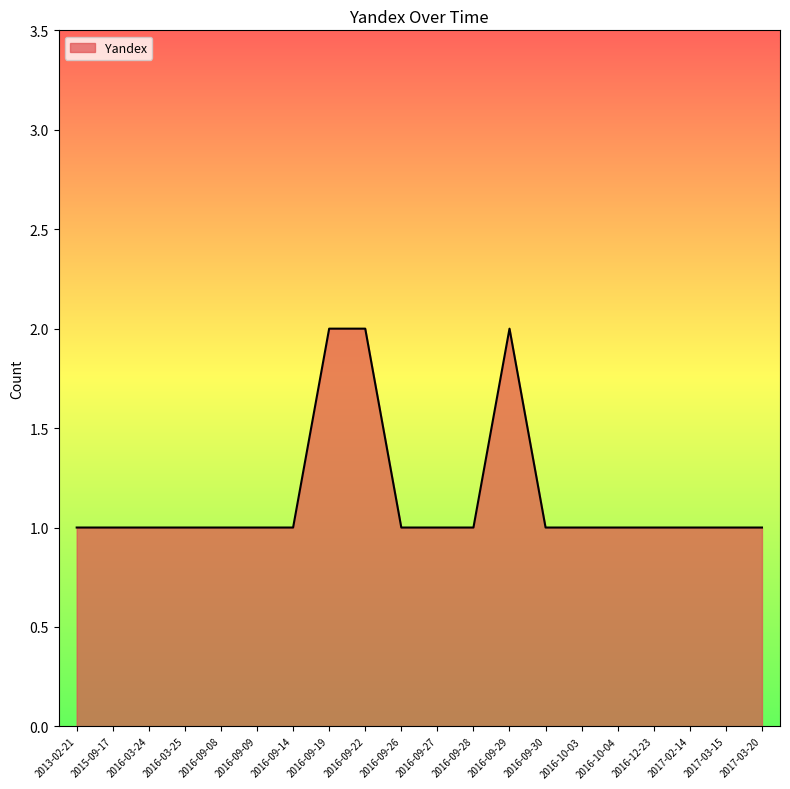

What is the greatest value displayed?

2